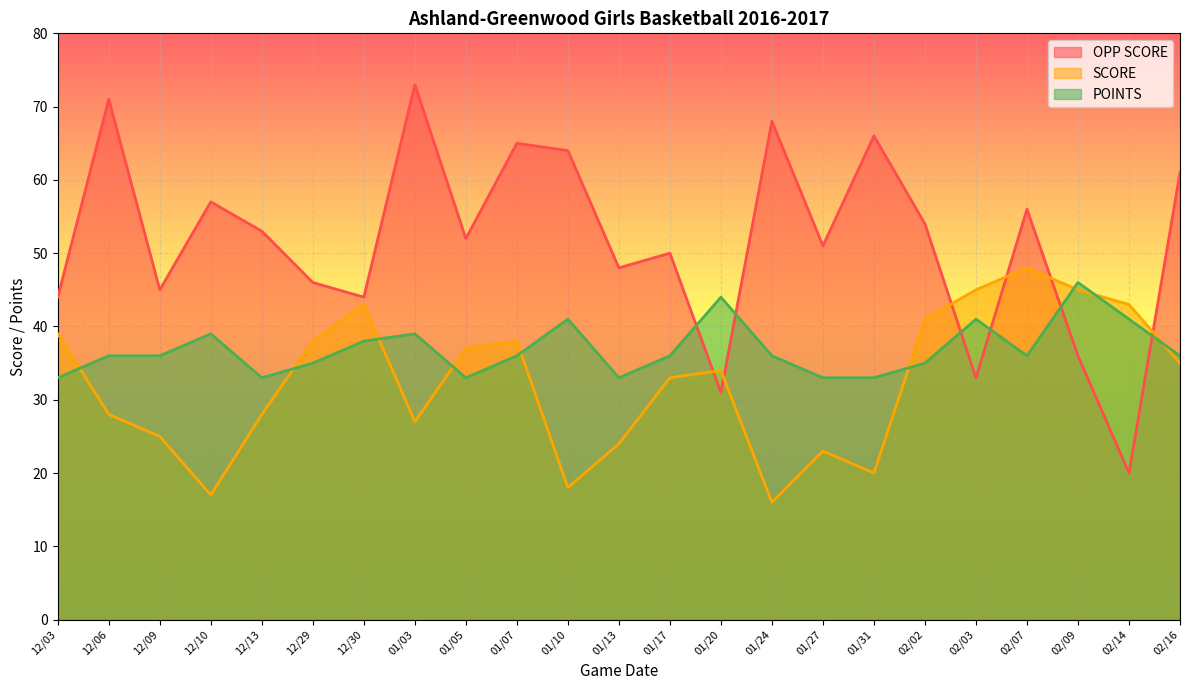

What is the average value of the SCORE series?

32